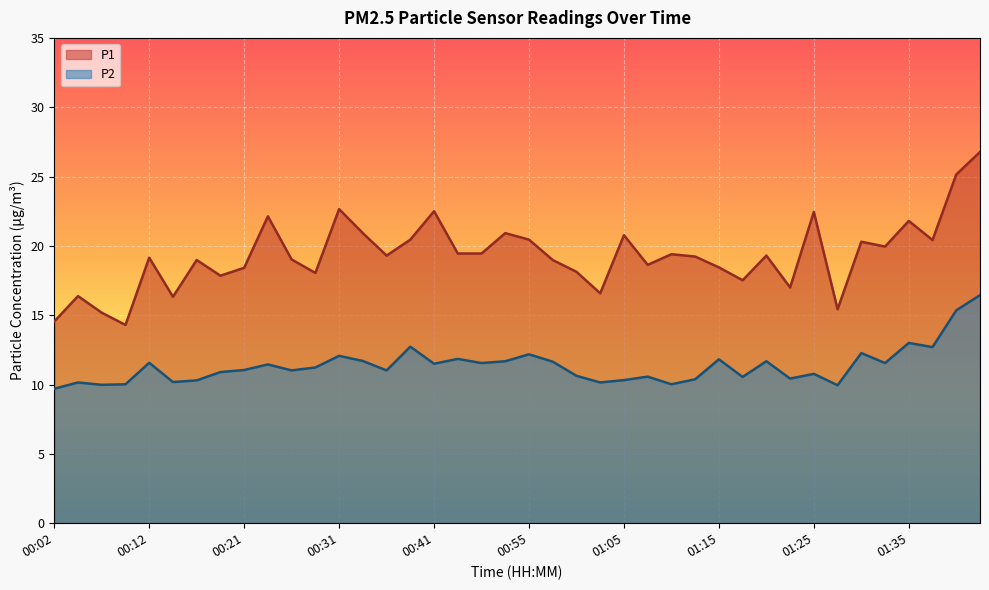

True or false: P1 has a value of 18.1 at 00:29.

True